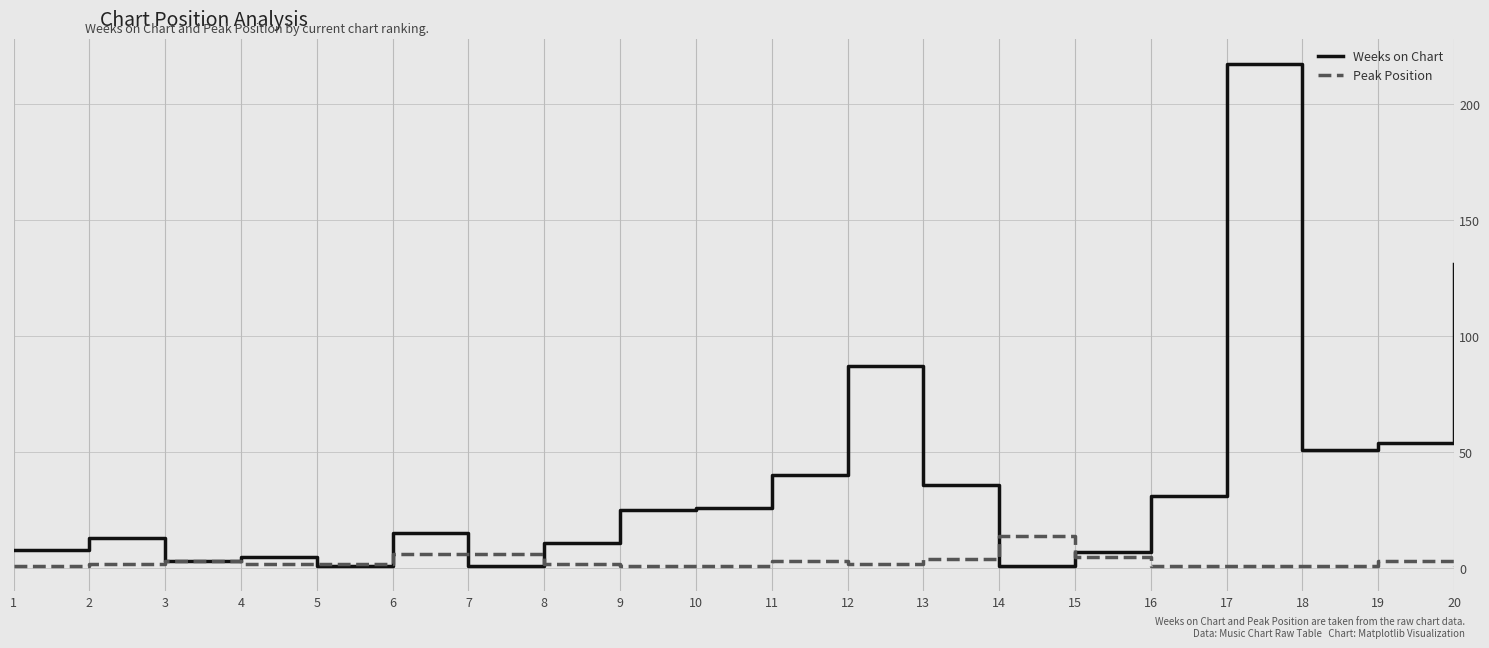

What value does the Weeks on Chart series have at 17, to the nearest 50?

200